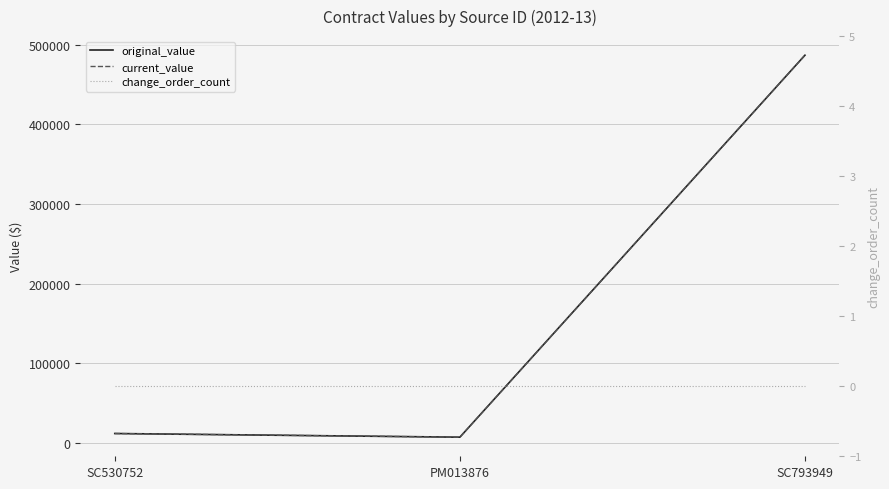

What is the difference between the highest and lowest values at PM013876?

7500.0